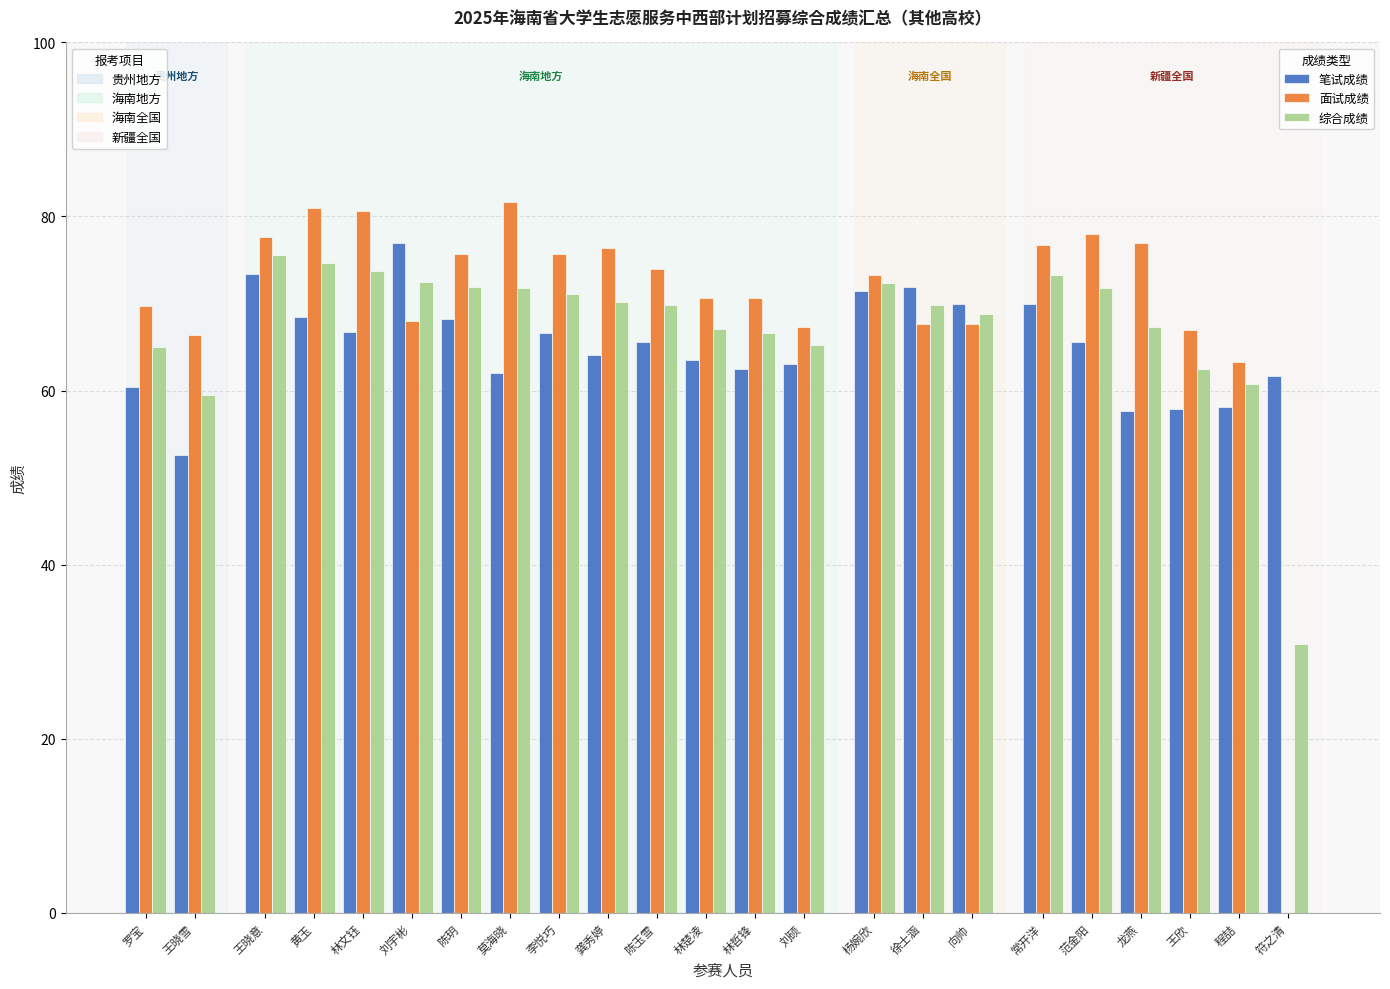

Count the number of data series in this chart.

3